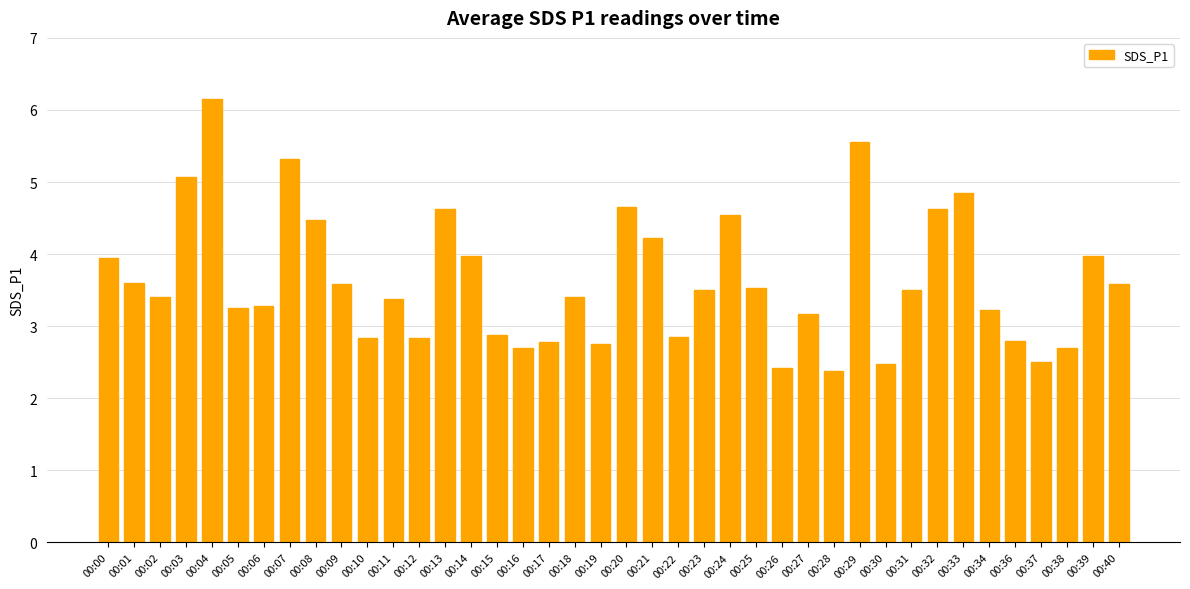

The chart shows a value of 4.7 at 00:23. True or false?

False